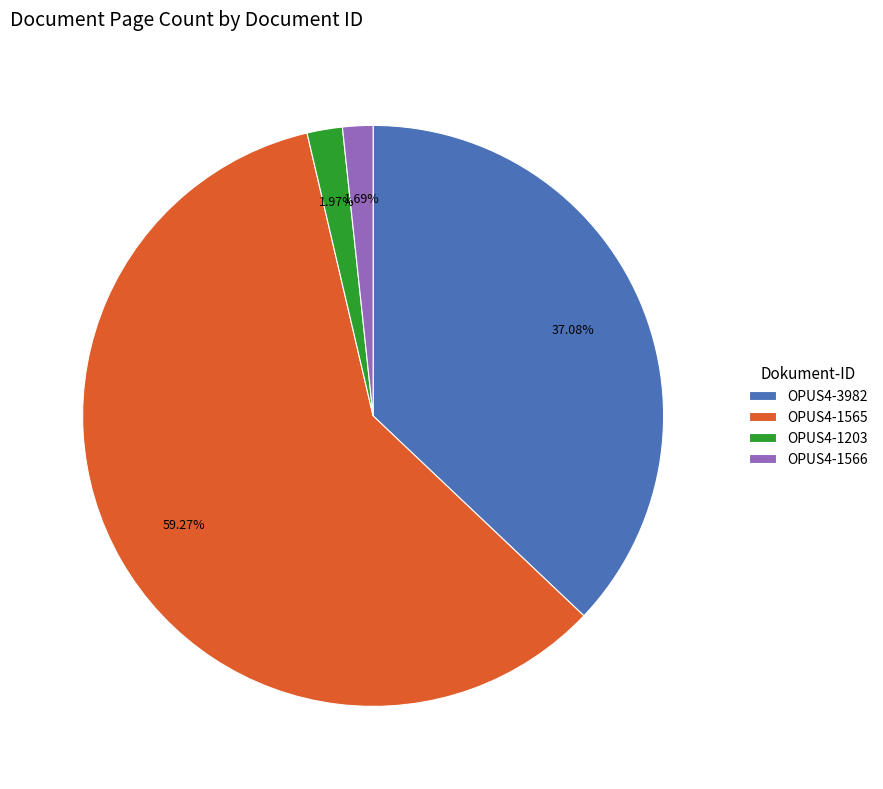

True or false: OPUS4-1565 accounts for 59% of the total.

True